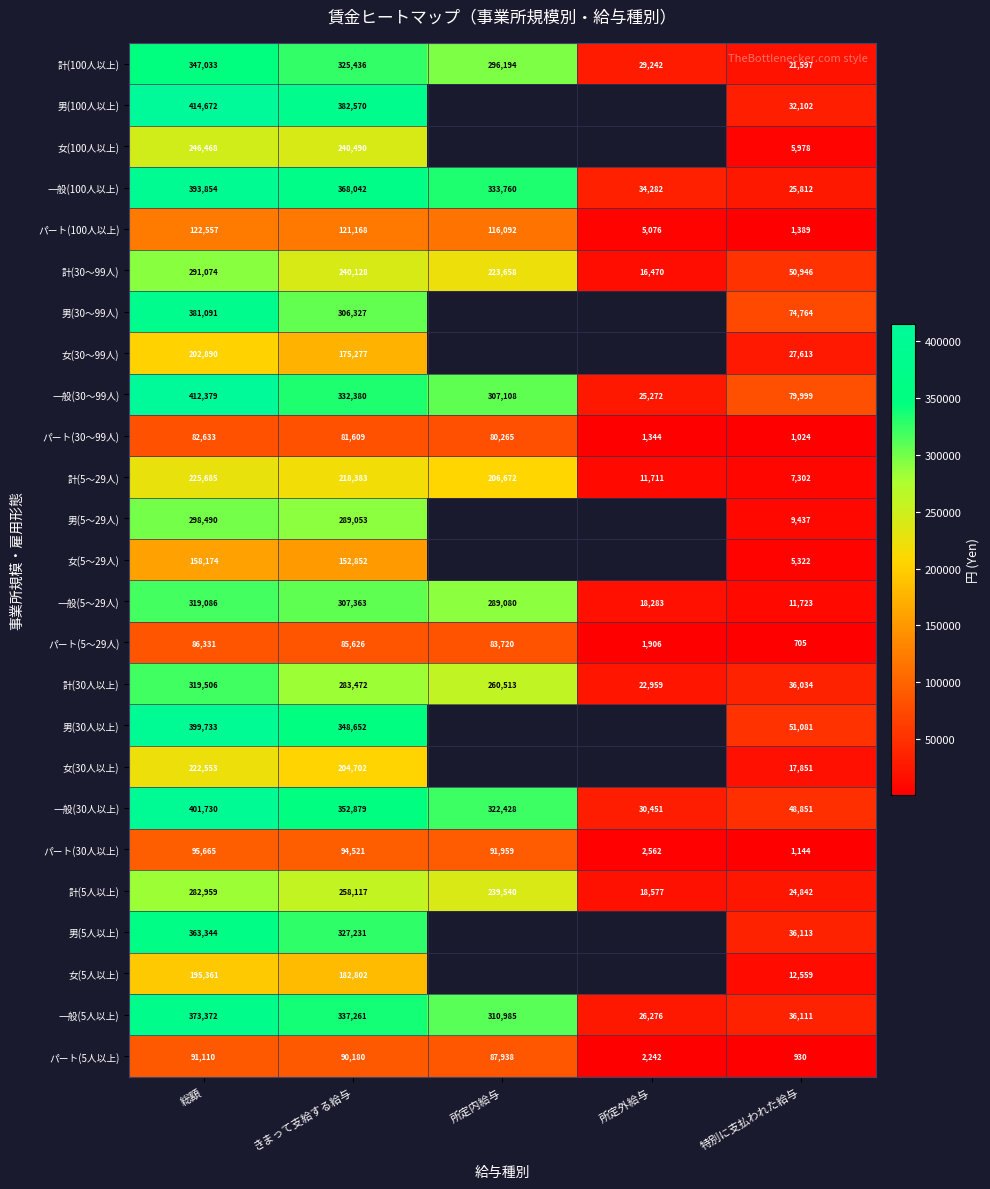

Which category has the highest value in the パート(30人以上) series?

総額